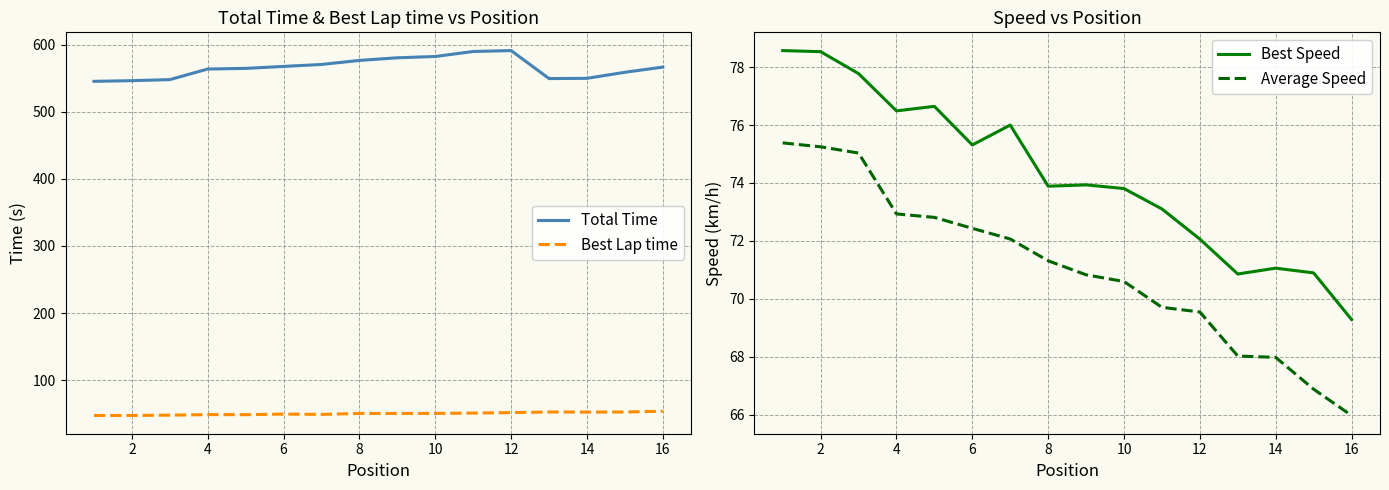

True or false: Best Lap time and Total Time intersect in this chart.

False